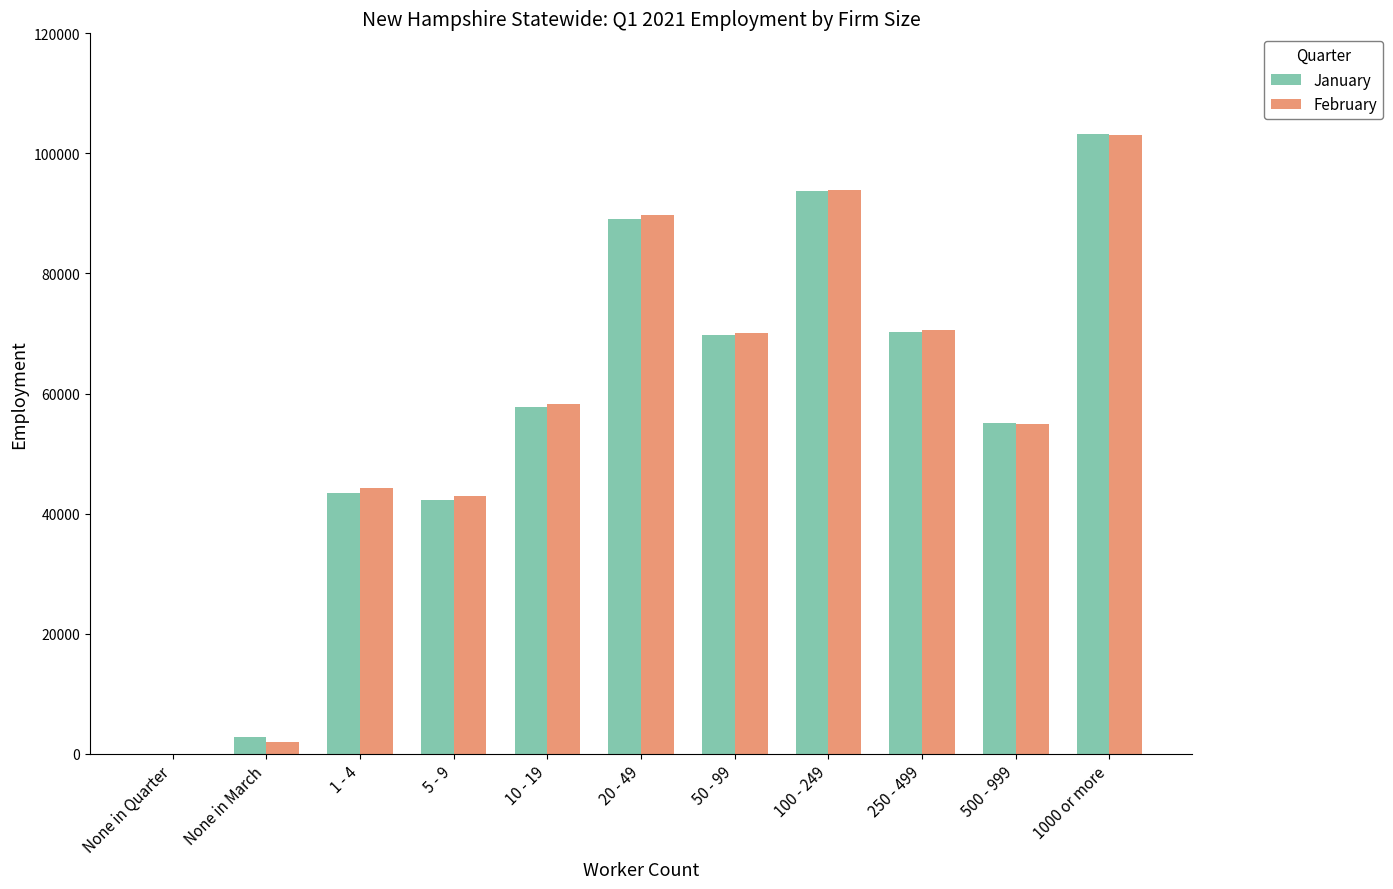

Which series changed the most between 100 - 249 and 500 - 999?

February